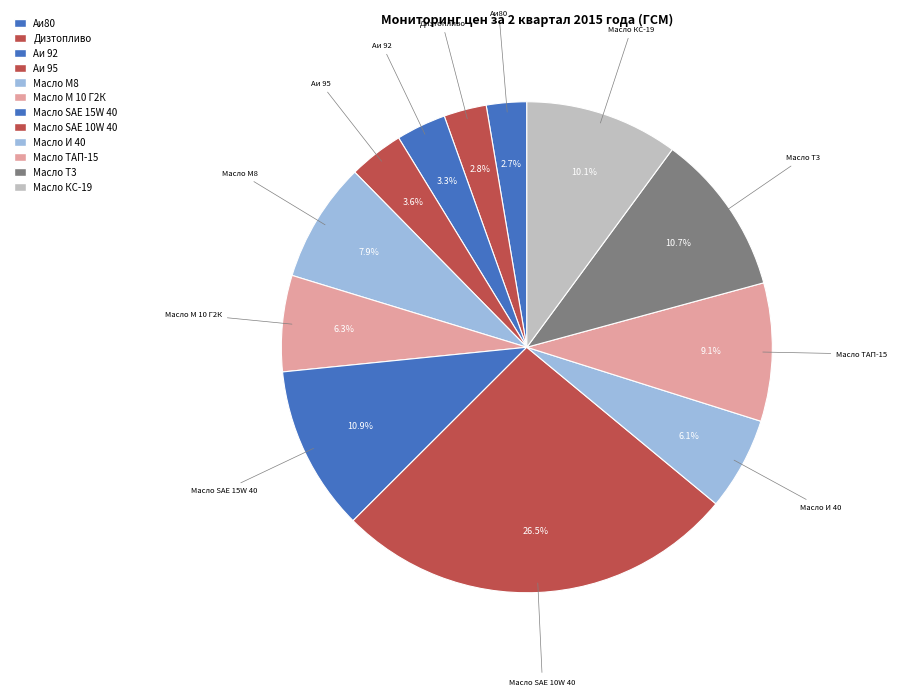

Count the number of slices in the pie.

12